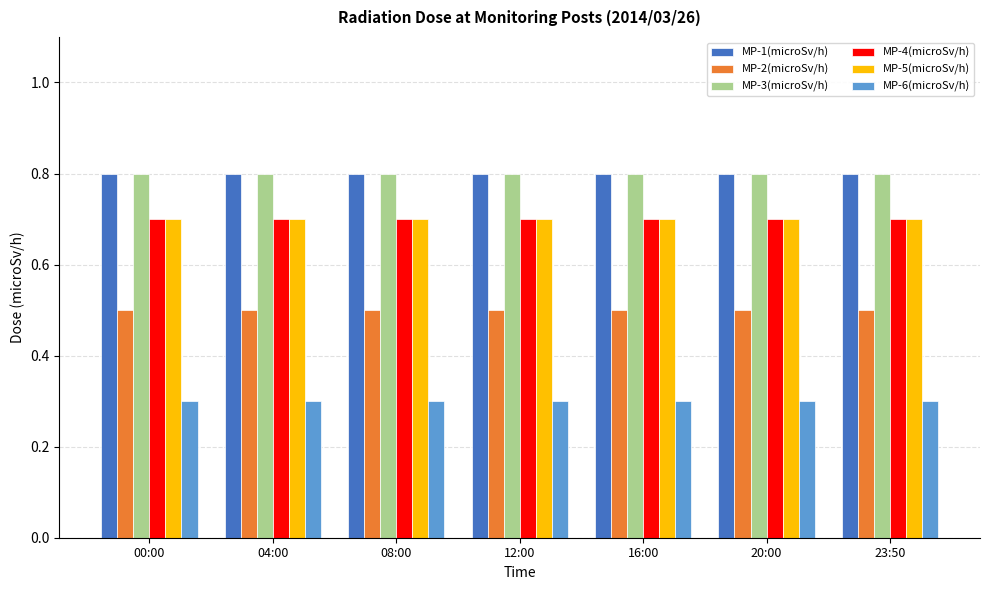

At how many categories does at least one series exceed 0?

7